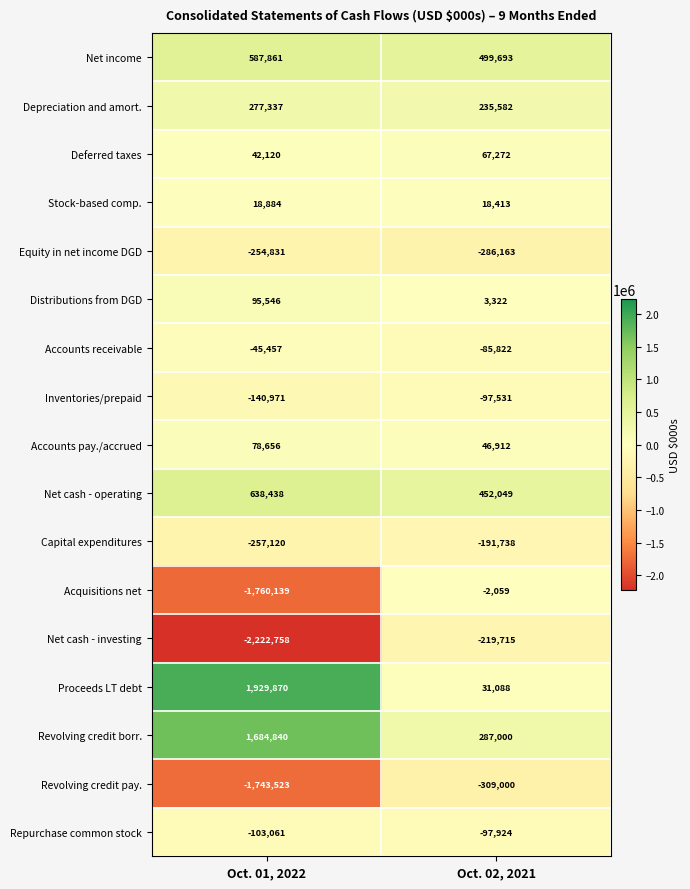

What is the average value of the Revolving credit borr. series?

985920